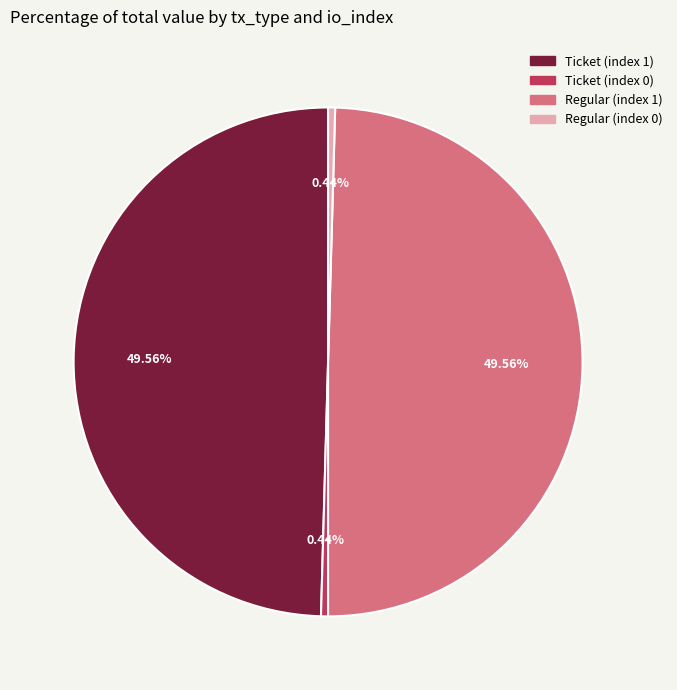

To the nearest percent, what is the average slice percentage?

25%